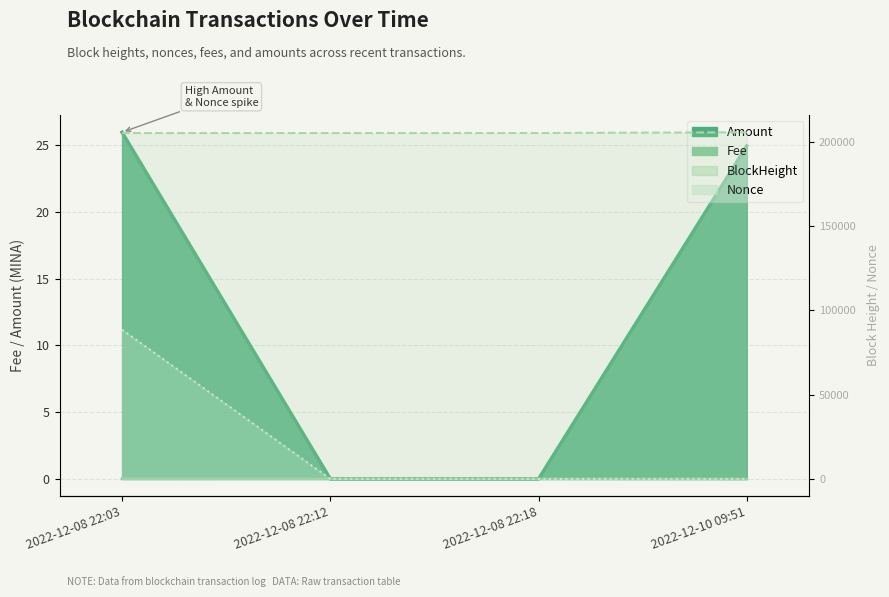

What is the sum of the Nonce values at 2022-12-10 09:51 and 2022-12-08 22:18?

3.0